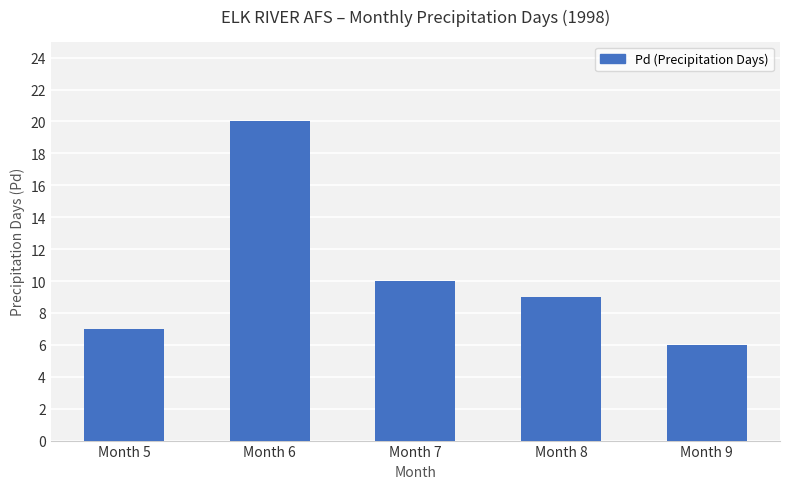

What is the sum of all values?

52